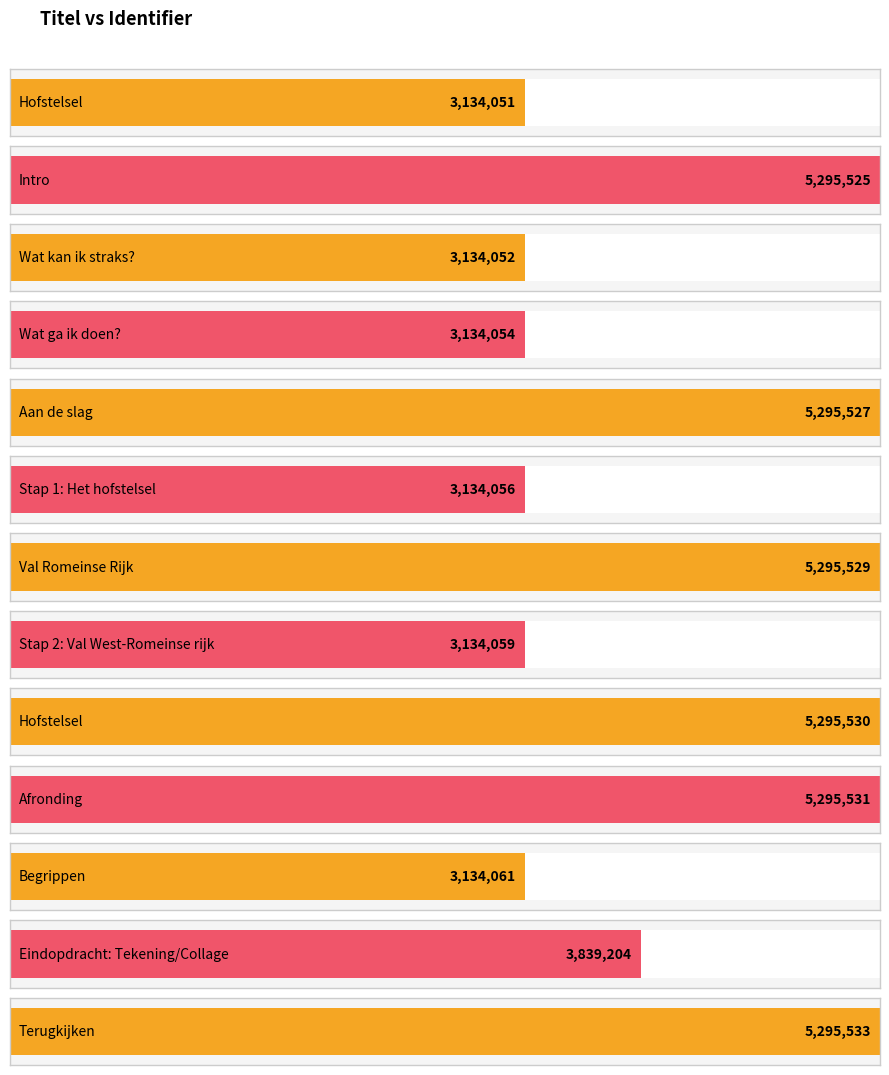

Is it true that the value at Stap 2: Val West-Romeinse rijk is 3134059?

True